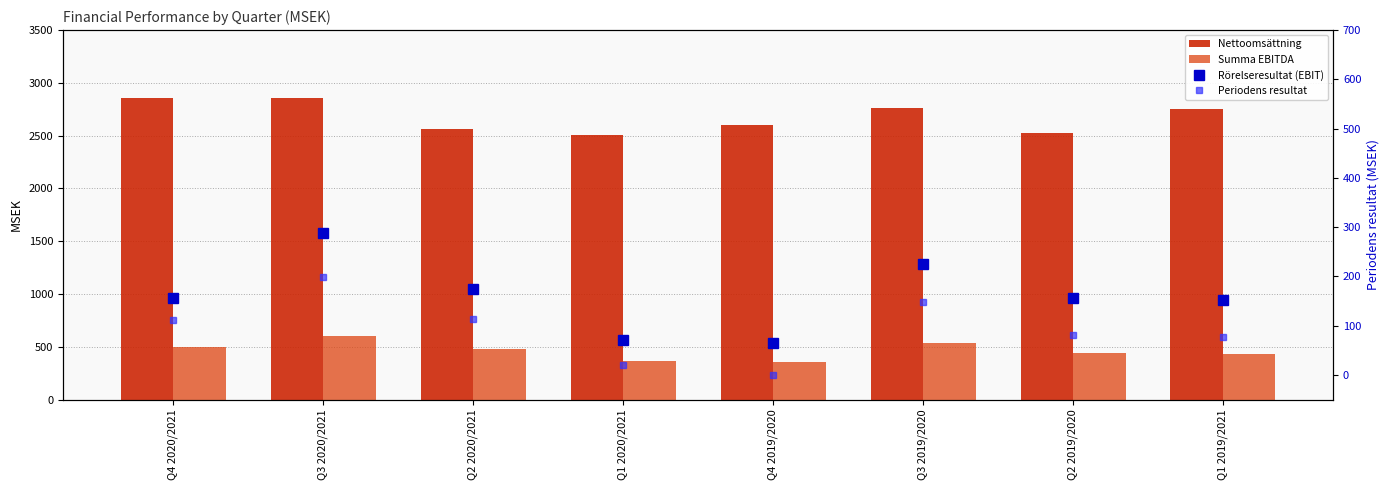

Reading left to right, what are all the values shown in this chart?

Nettoomsättning: 2860	2854	2564	2509	2605	2763	2528	2749
Summa EBITDA: 501	603	481	366	357	538	438	431
Rörelseresultat (EBIT): 156	288	175	70	64	225	156	152
Periodens resultat: 111	199	114	21	0	148	81	76